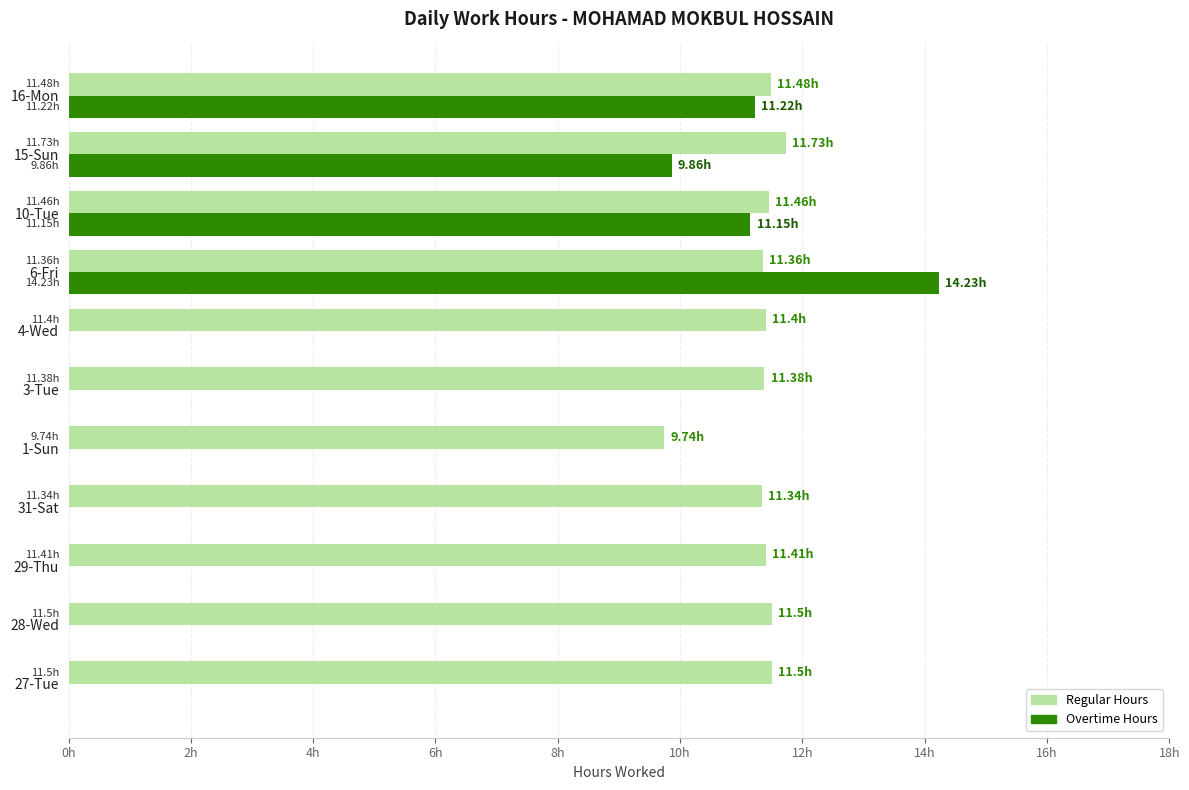

What are all the series names shown in the legend?

Regular Hours, Overtime Hours